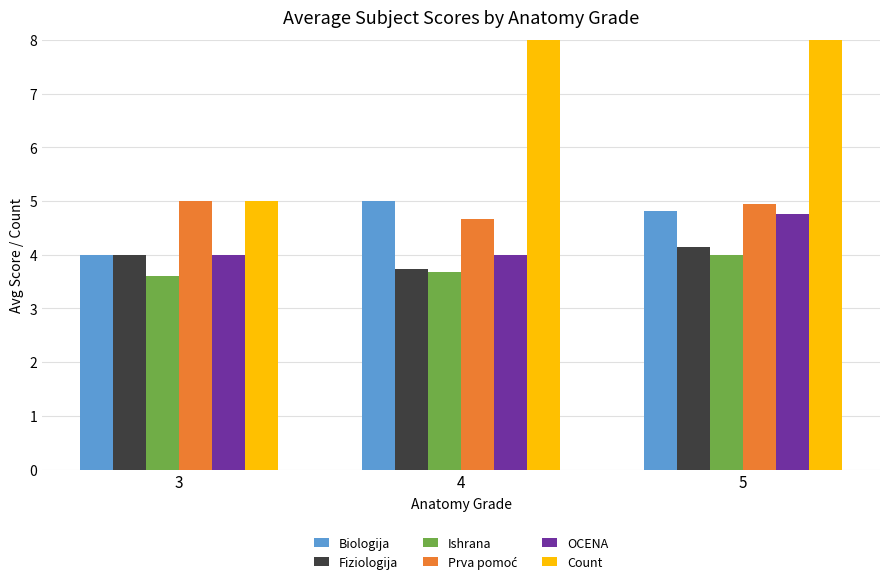

At how many categories does at least one series exceed 17?

1